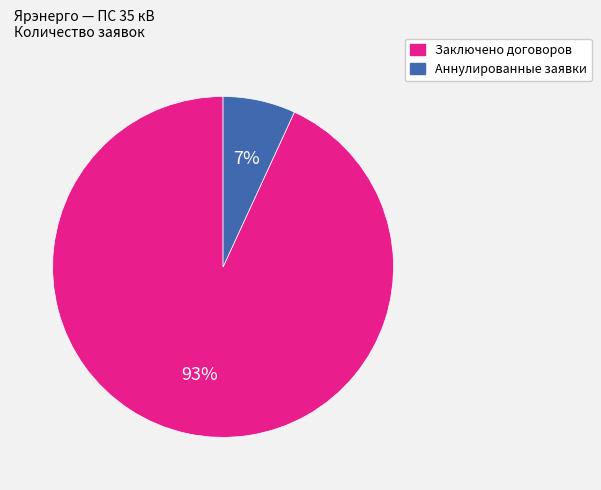

Is the sum of Аннулированные заявки and Заключено договоров greater than half?

Yes